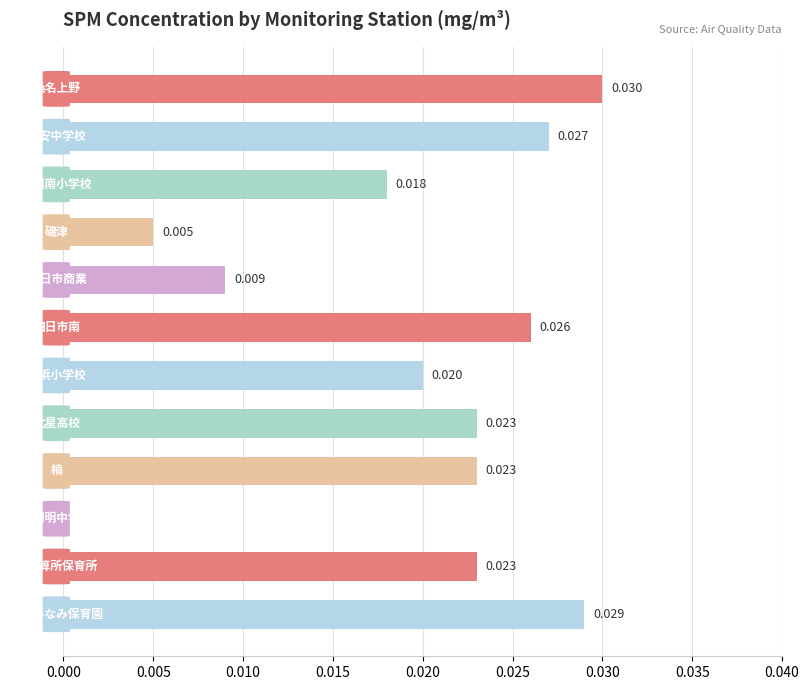

Which has a higher value, 楠 or 三浜小学校?

楠